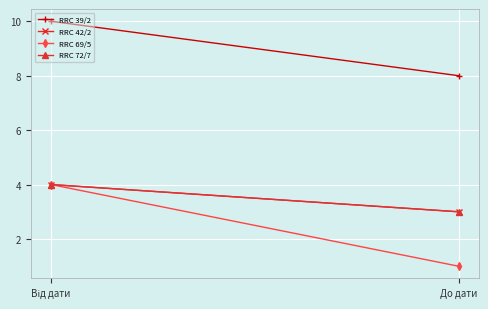

Reading right to left, transcribe all the data shown in this chart.

RRC 39/2: До дати=8	Від дати=10
RRC 42/2: До дати=3	Від дати=4
RRC 69/5: До дати=1	Від дати=4
RRC 72/7: До дати=3	Від дати=4